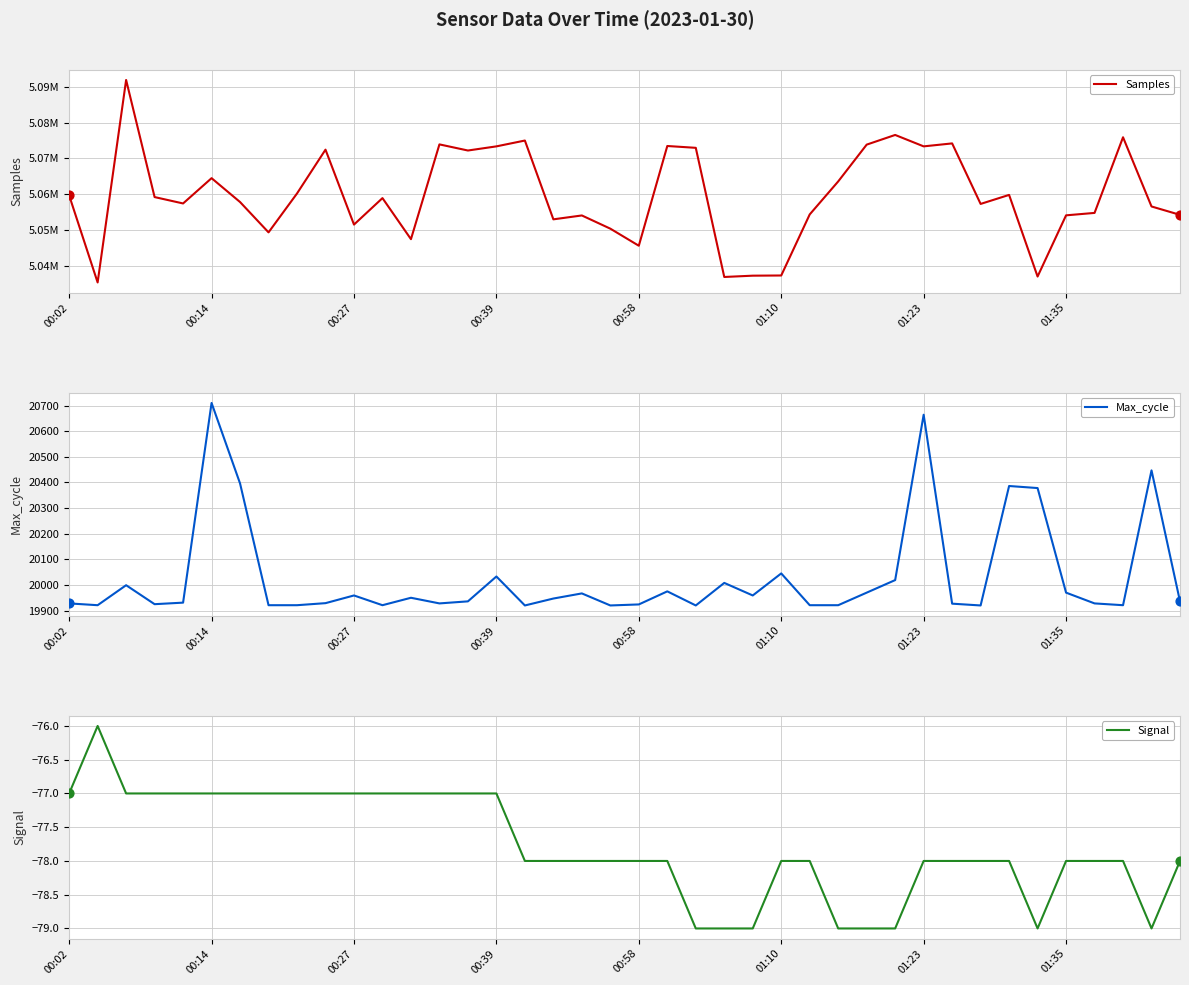

Which series reaches the maximum Y coordinate?

Samples